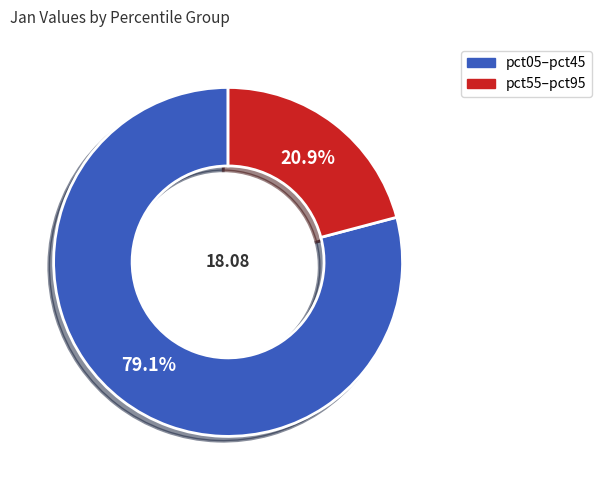

Does any single category account for the majority?

Yes